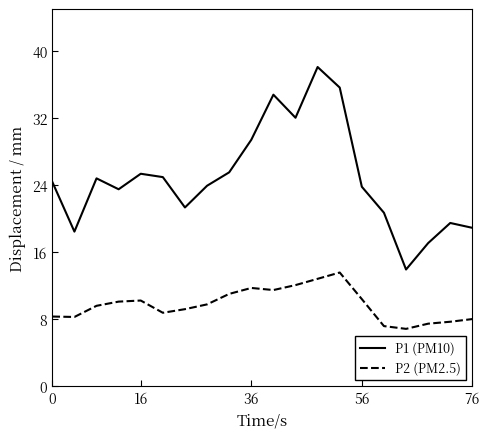

Which series has the widest spread of values?

P1 (PM10)